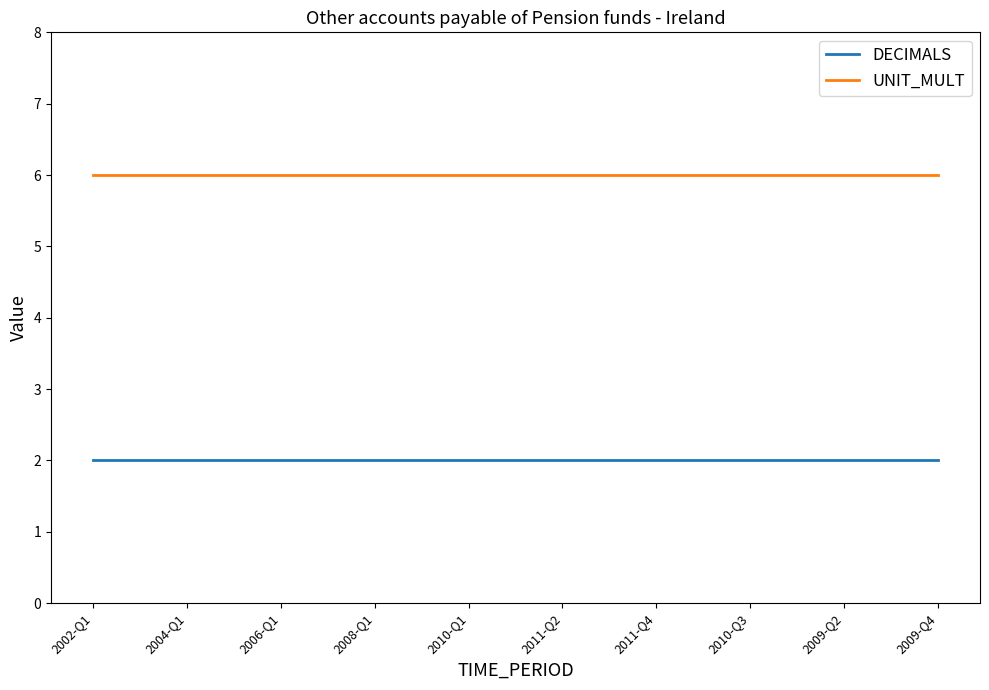

Which series has the largest total across all categories?

UNIT_MULT